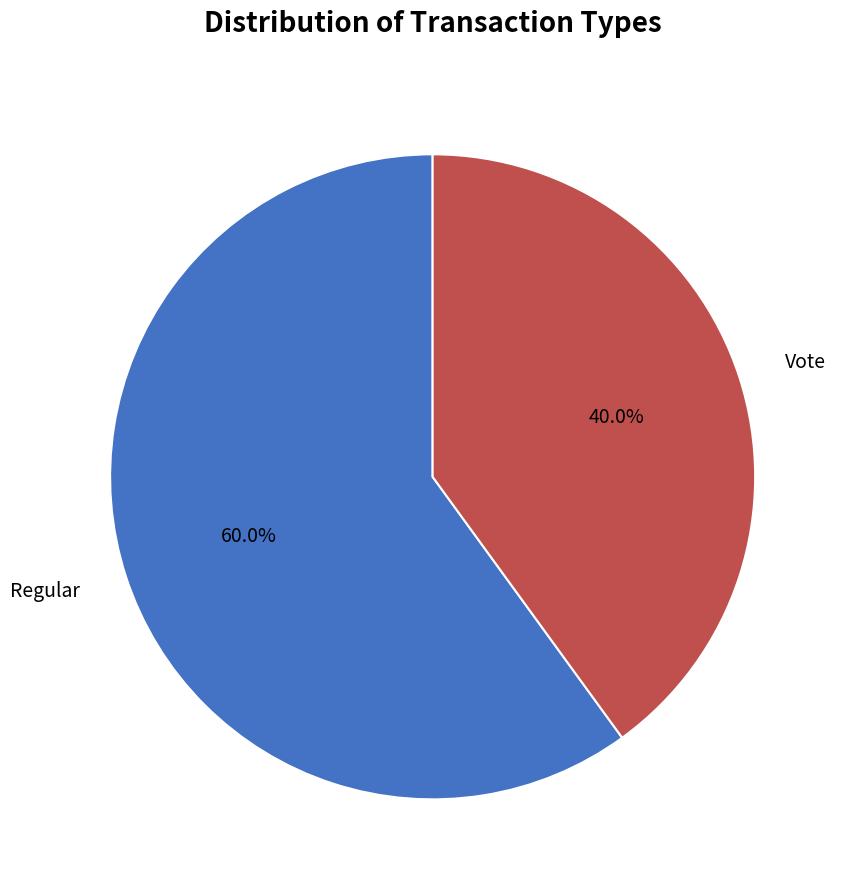

What is the total percentage of Vote and Regular?

100.0%